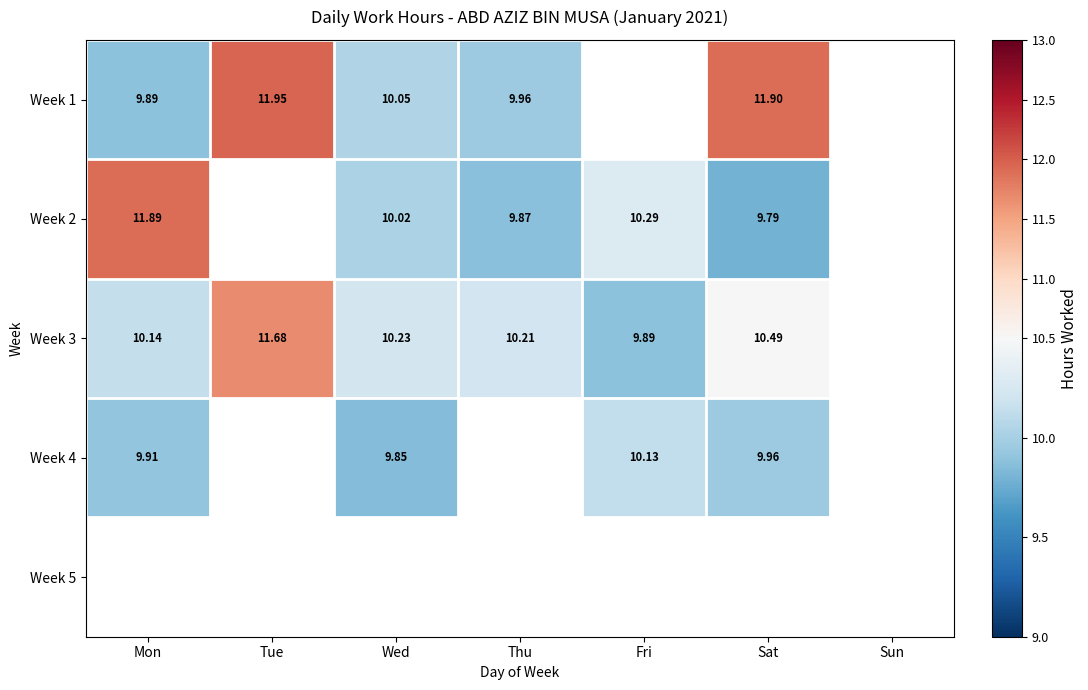

What is the difference between the second highest and second lowest values in the Week 1 series?

1.9